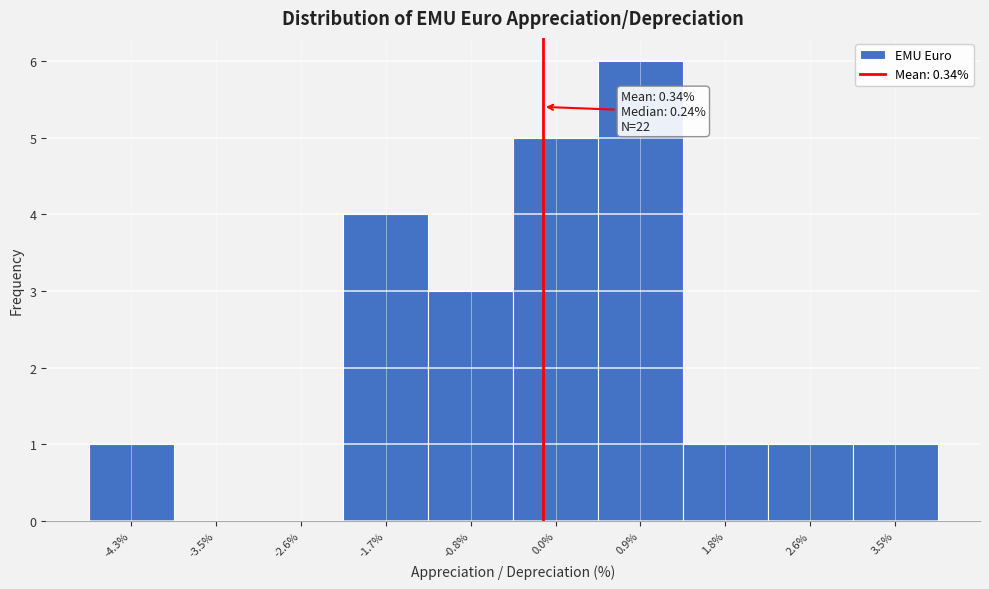

Reading left to right, what are all the values shown in this chart?

-4.3%=1	-3.5%=0	-2.6%=0	-1.7%=4	-0.8%=3	0.0%=5	0.9%=6	1.8%=1	2.6%=1	3.5%=1